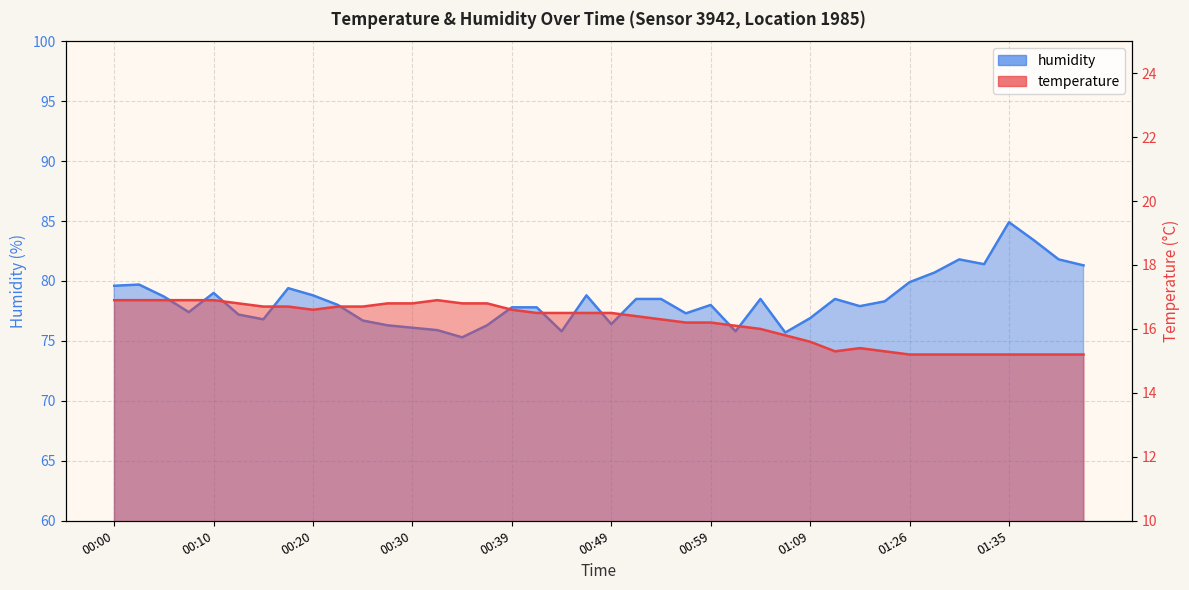

What is the sum of the humidity values at 01:06 and 00:51?

154.2